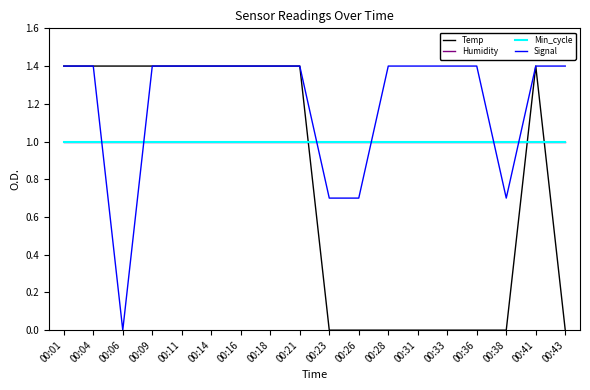

Where do Temp and Humidity first cross each other?

00:21 and 00:23